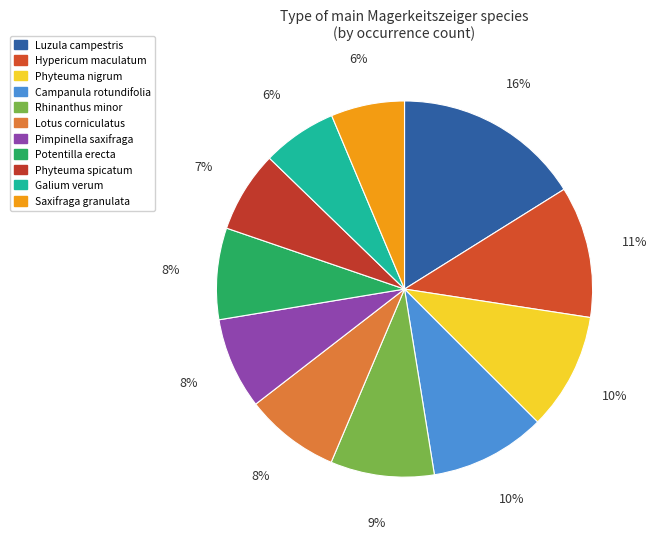

Does Galium verum account for over 50% of the chart?

No